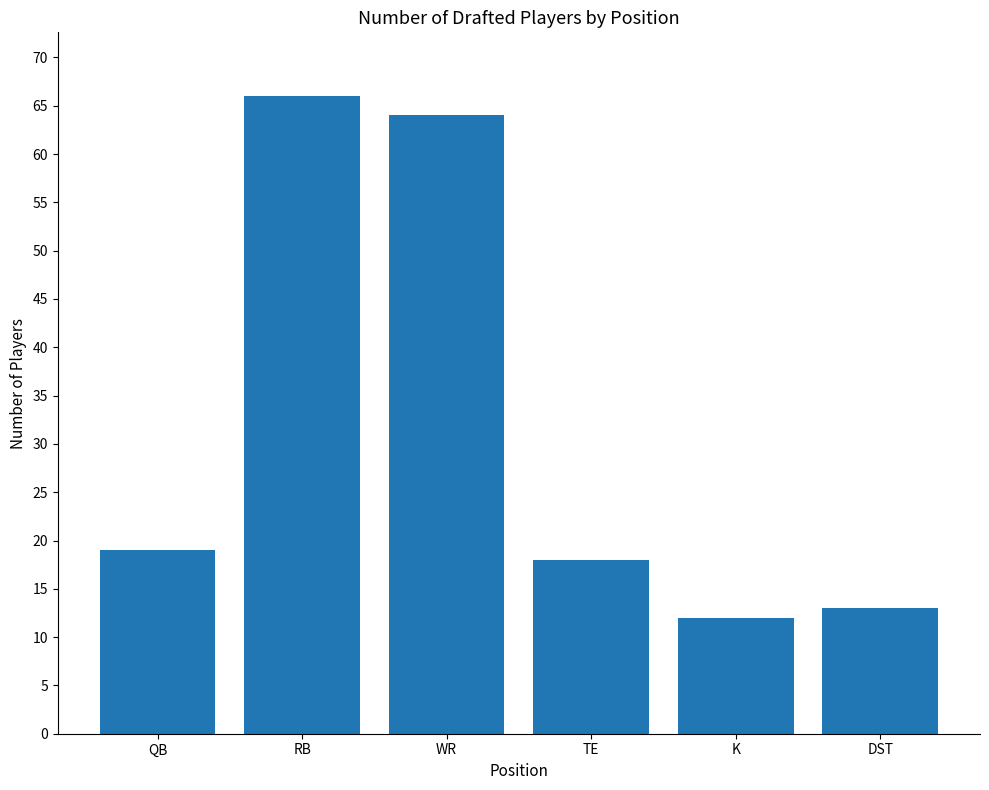

Is it true that the value at RB is 66?

True